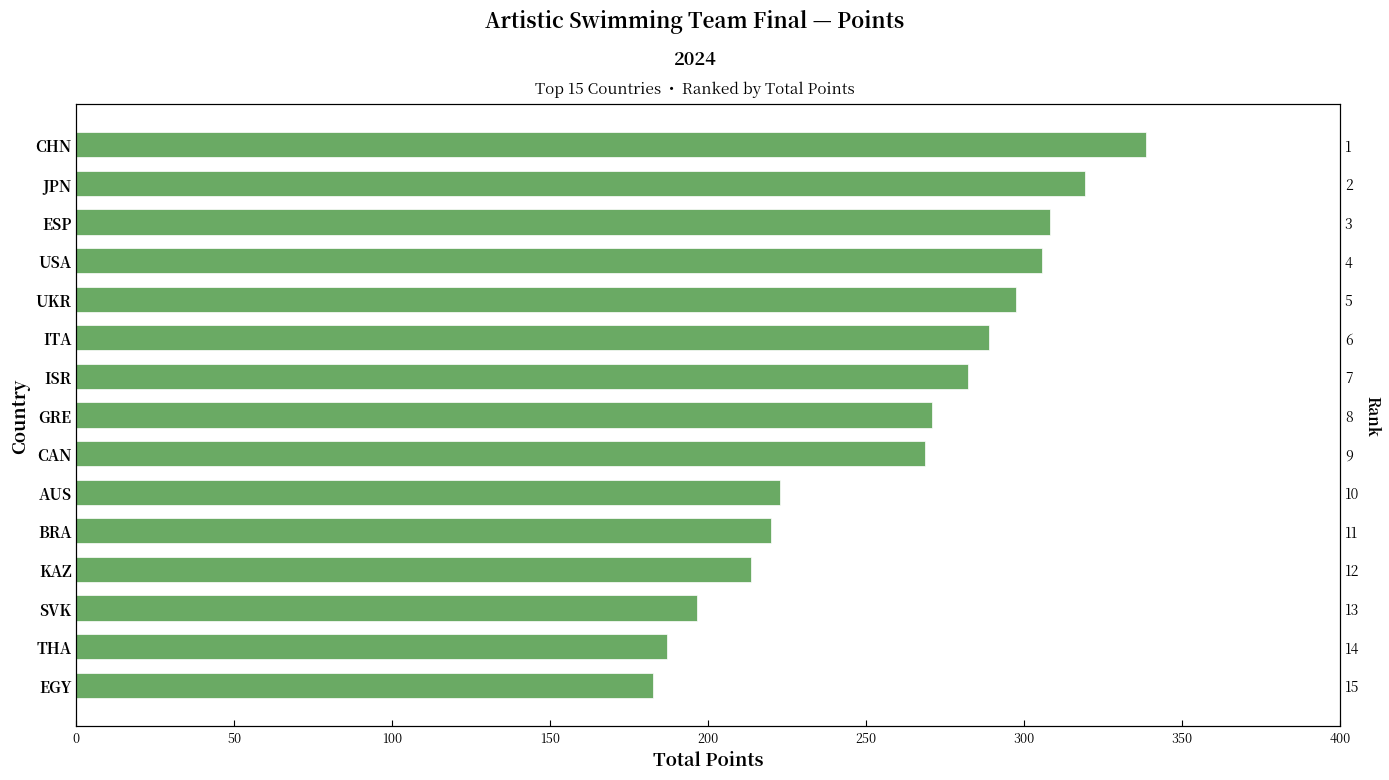

The chart shows a value of 338.5 at CHN. True or false?

True